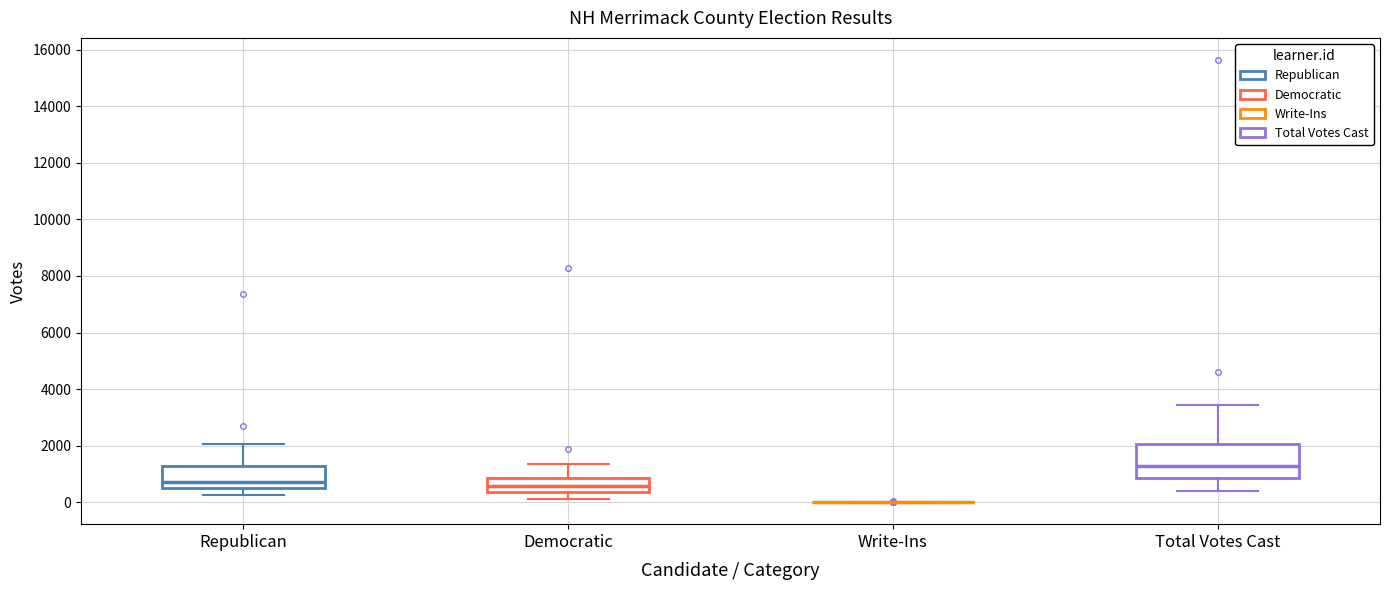

Reading left to right, transcribe this box plot: for each box, give where its median line is, the range the box spans, and where its two whiskers end, as read against the y-axis. The values are not printed on the chart, so give them approximately, as read against the axis.

Republican: median 800, box 400 to 1200, whiskers 200 to 2000
Democratic: median 600, box 400 to 800, whiskers 200 to 1400
Write-Ins: box collapsed to a line at 0, whiskers 0 to 0
Total Votes Cast: median 1200, box 800 to 2000, whiskers 400 to 3400